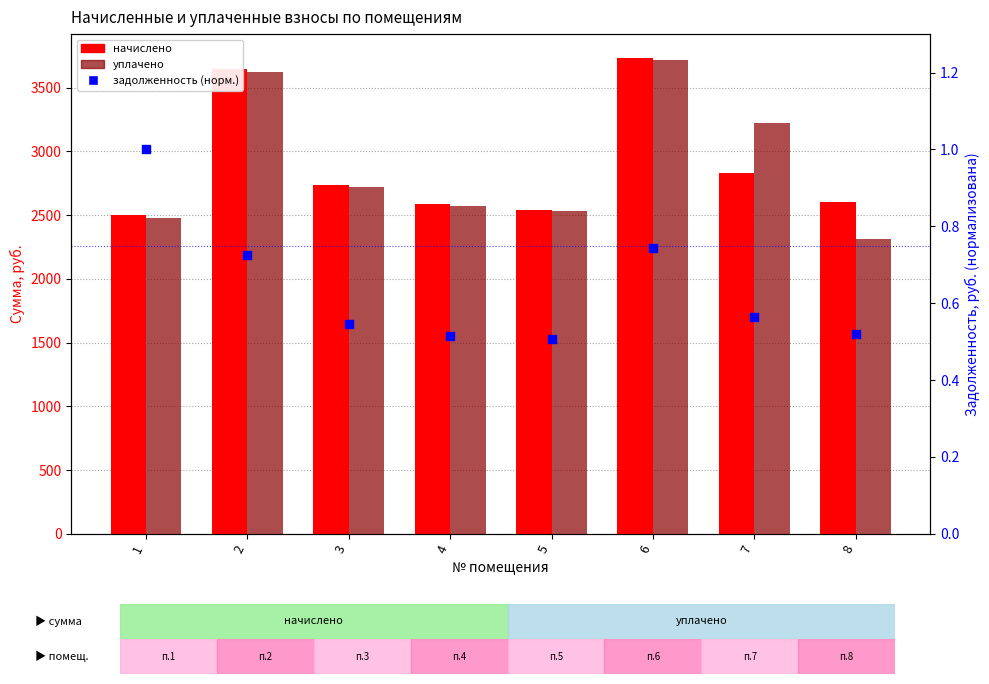

Is the value of задолженность (норм.) at 2 greater than the value of начислено at 2?

No